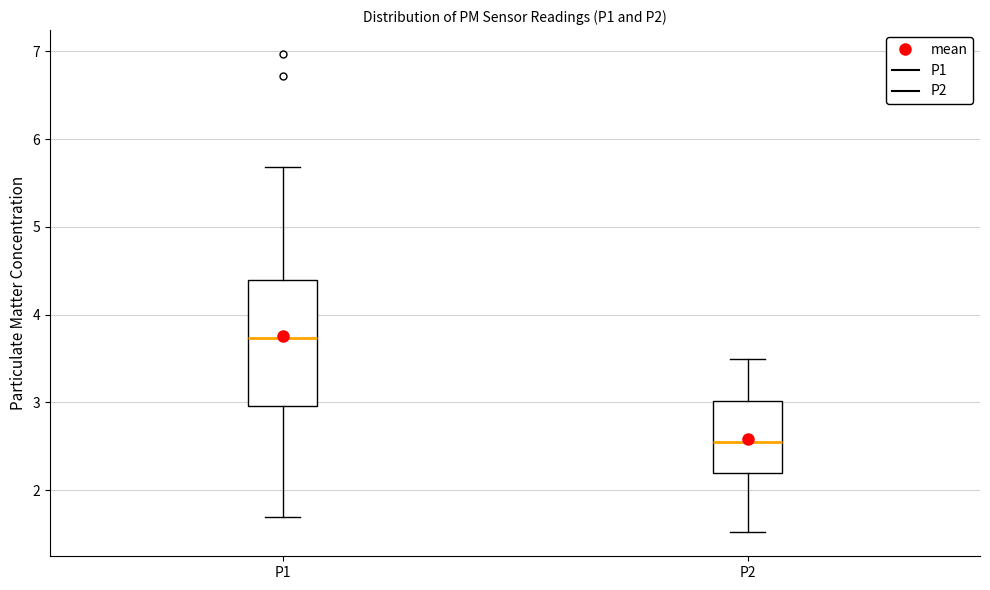

Where does the lower whisker of the box for P1 end on the y-axis? The values are not printed on the chart, so give them approximately, as read against the axis.

1.7